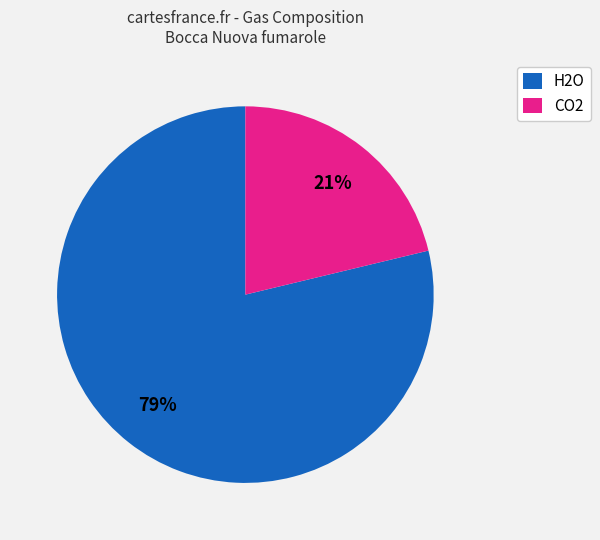

How many segments does this pie chart have?

2